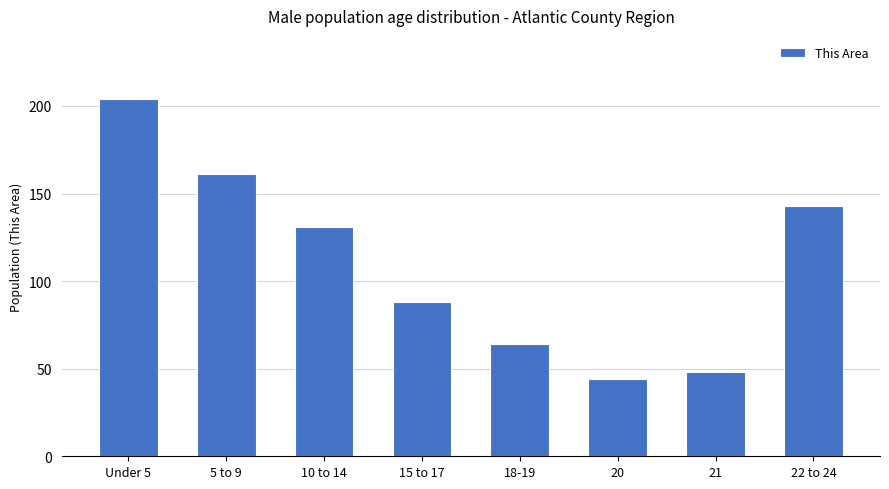

True or false: the data shows 73 at 20.

False